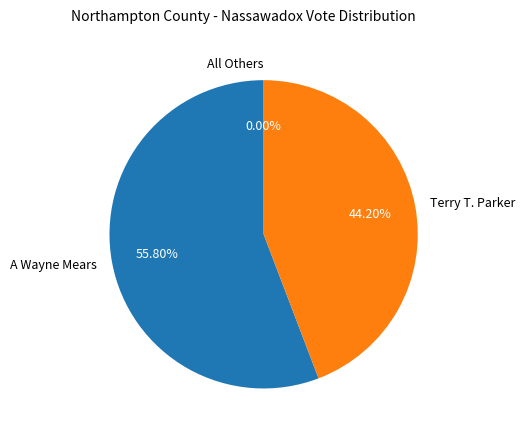

Does Terry T. Parker represent more than half of the total?

No